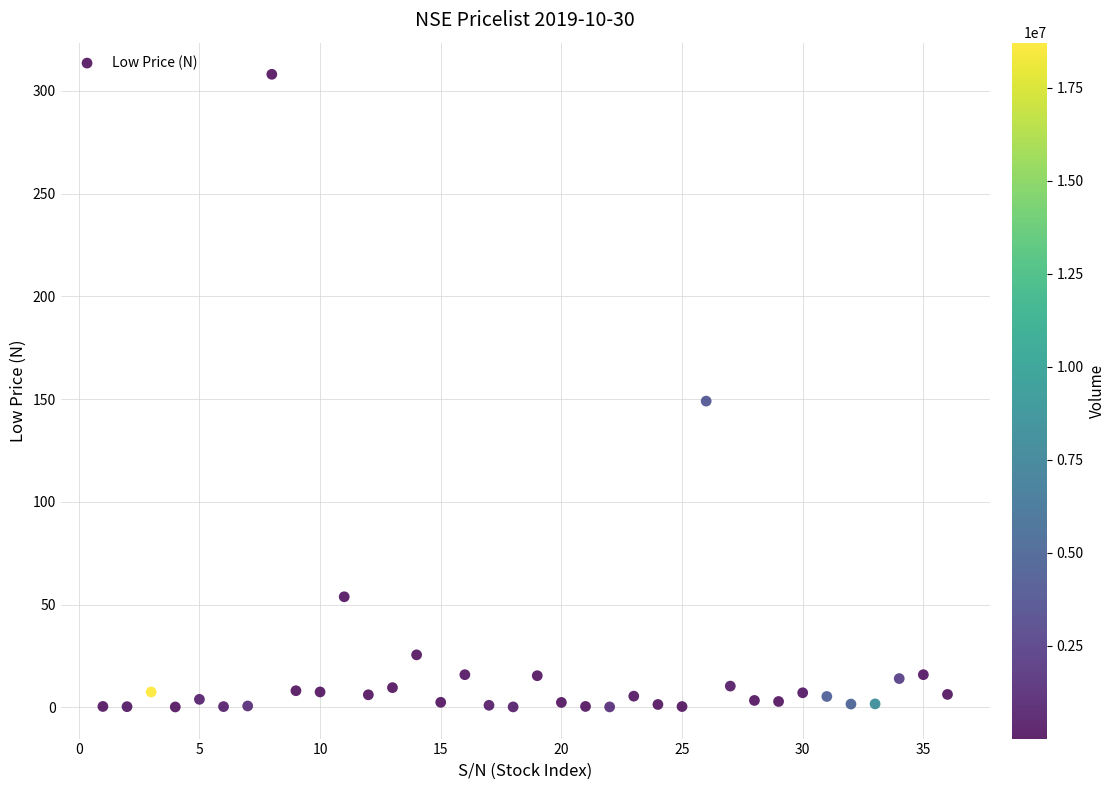

What Y value in the scatter plot is closest to 154?

149.0